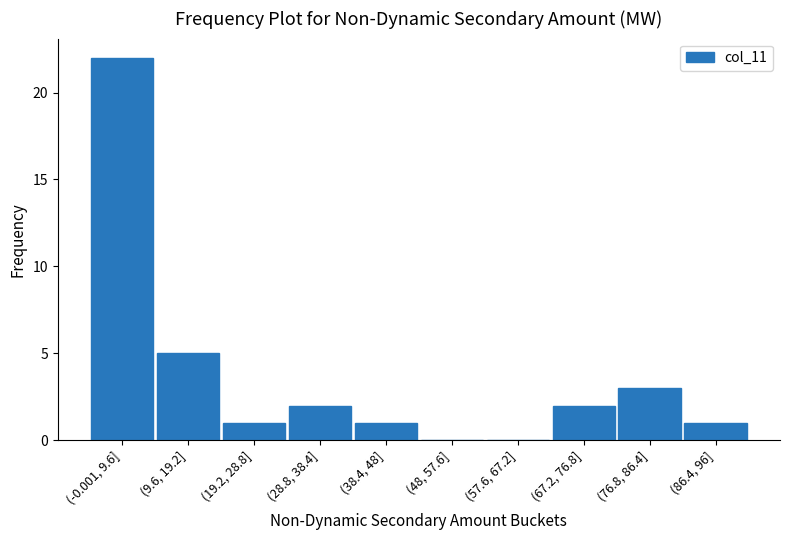

Reading left to right, transcribe all the data shown in this chart.

(-0.001, 9.6]=22	(9.6, 19.2]=5	(19.2, 28.8]=1	(28.8, 38.4]=2	(38.4, 48]=1	(48, 57.6]=0	(57.6, 67.2]=0	(67.2, 76.8]=2	(76.8, 86.4]=3	(86.4, 96]=1